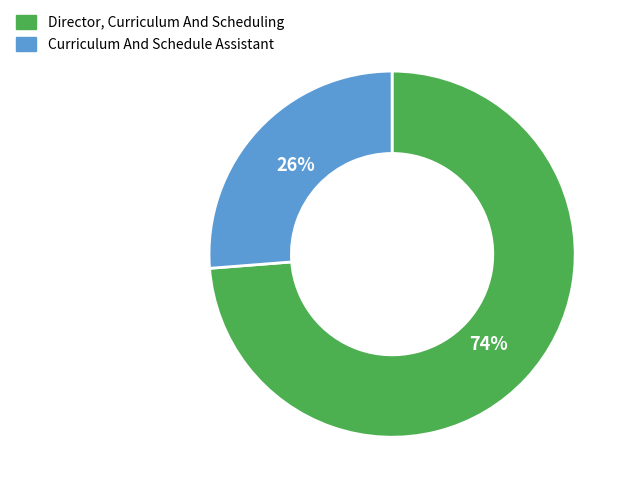

Which category has the biggest portion of the pie?

Director, Curriculum And Scheduling